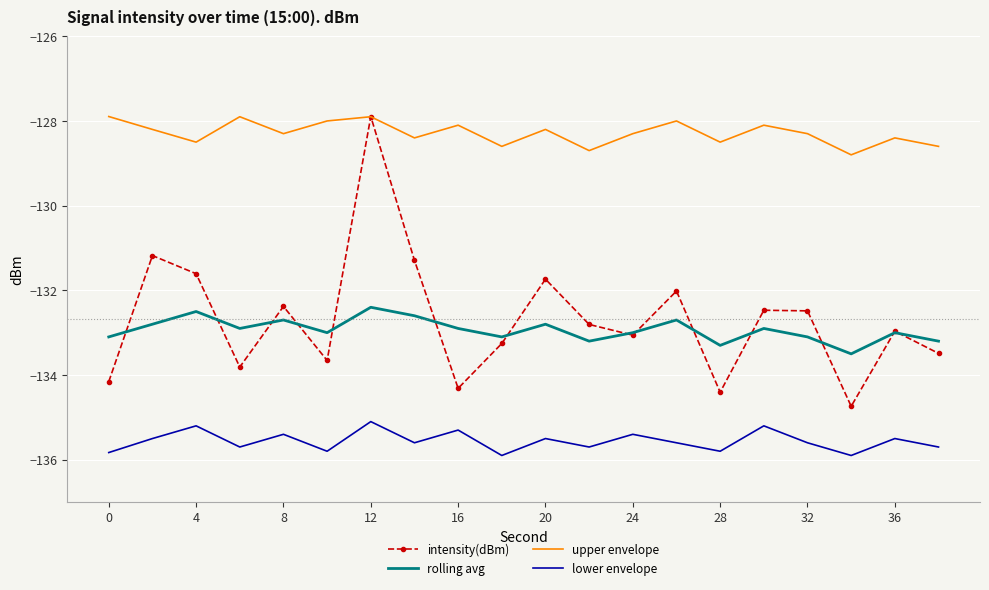

Which series has the largest total across all categories?

upper envelope